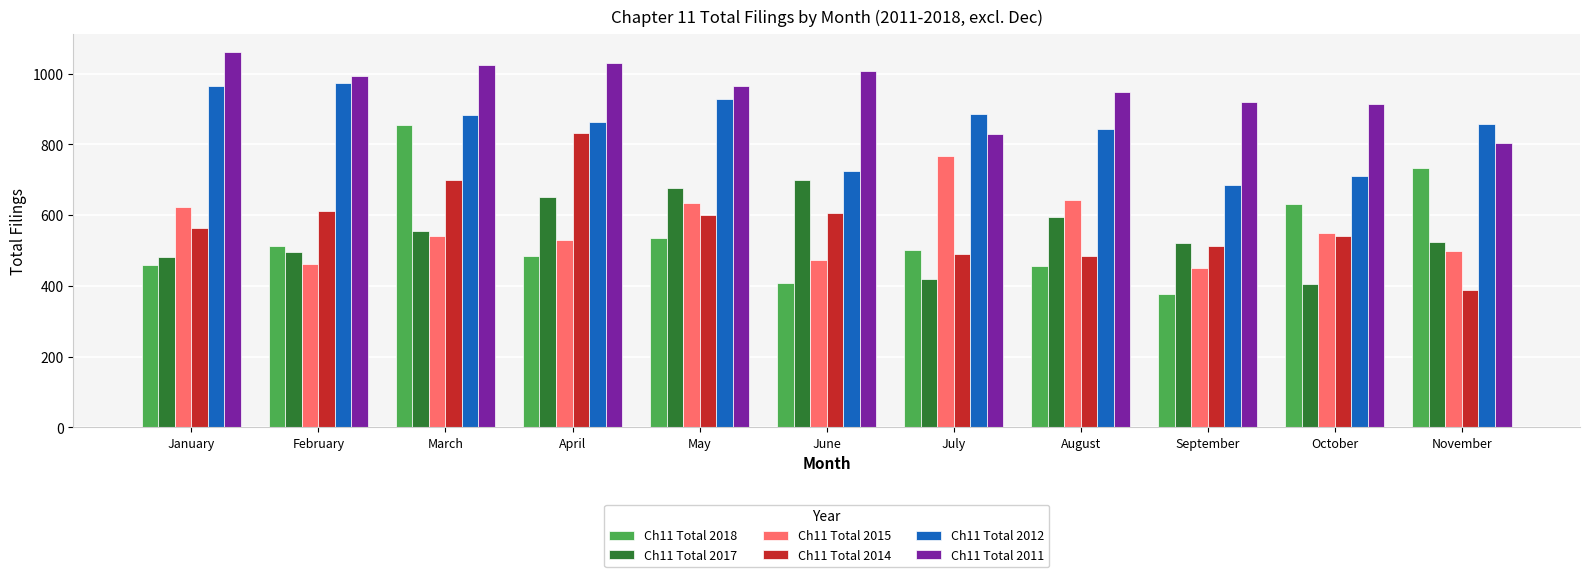

What is the total value across all series at April?

4386